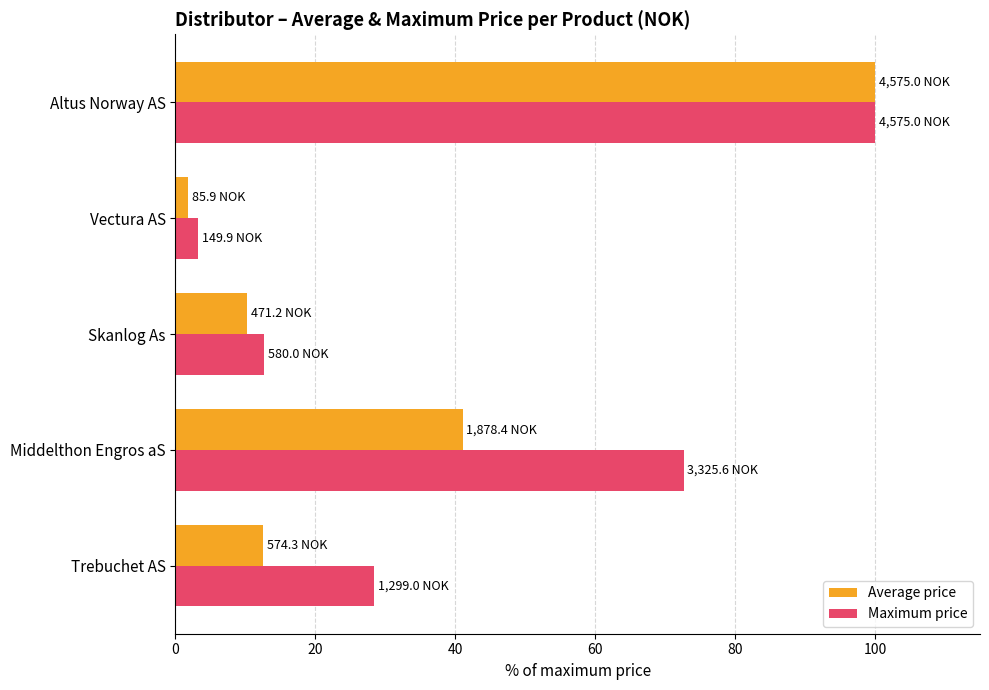

What is the total value across all series at Trebuchet AS?

40.9